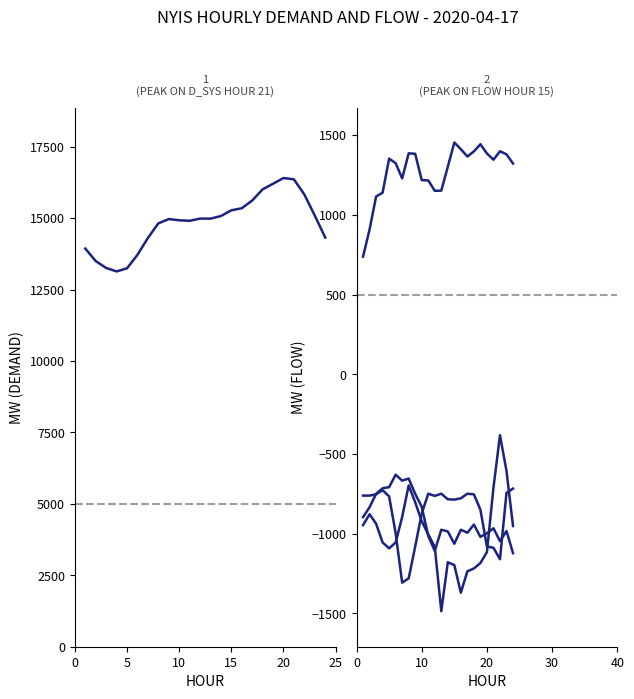

Is this an area chart (filled region under the line)?

No